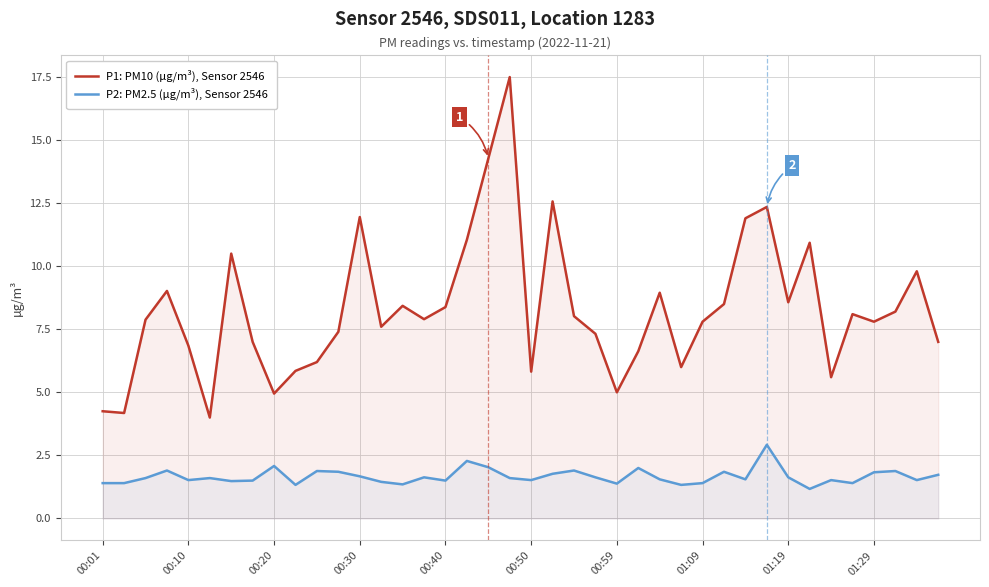

What is the sum of all P1: PM10 (µg/m³), Sensor 2546 values?

332.0